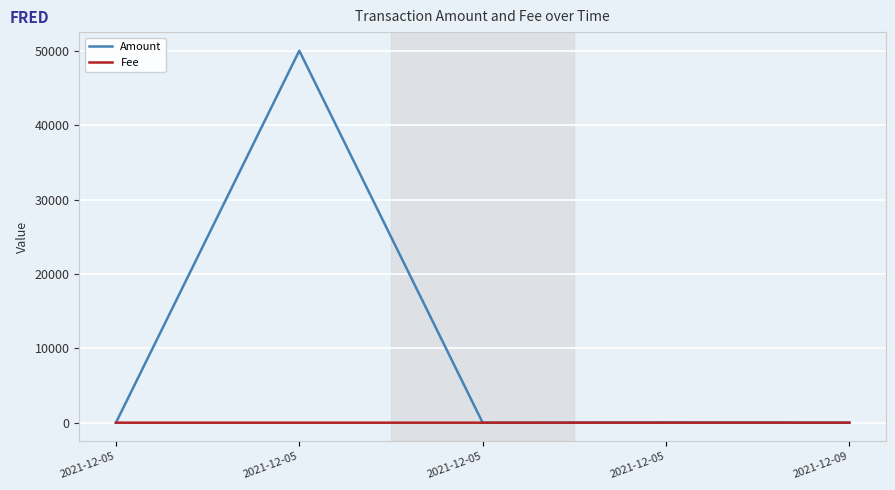

What is the sum of all Amount values?

50054.0